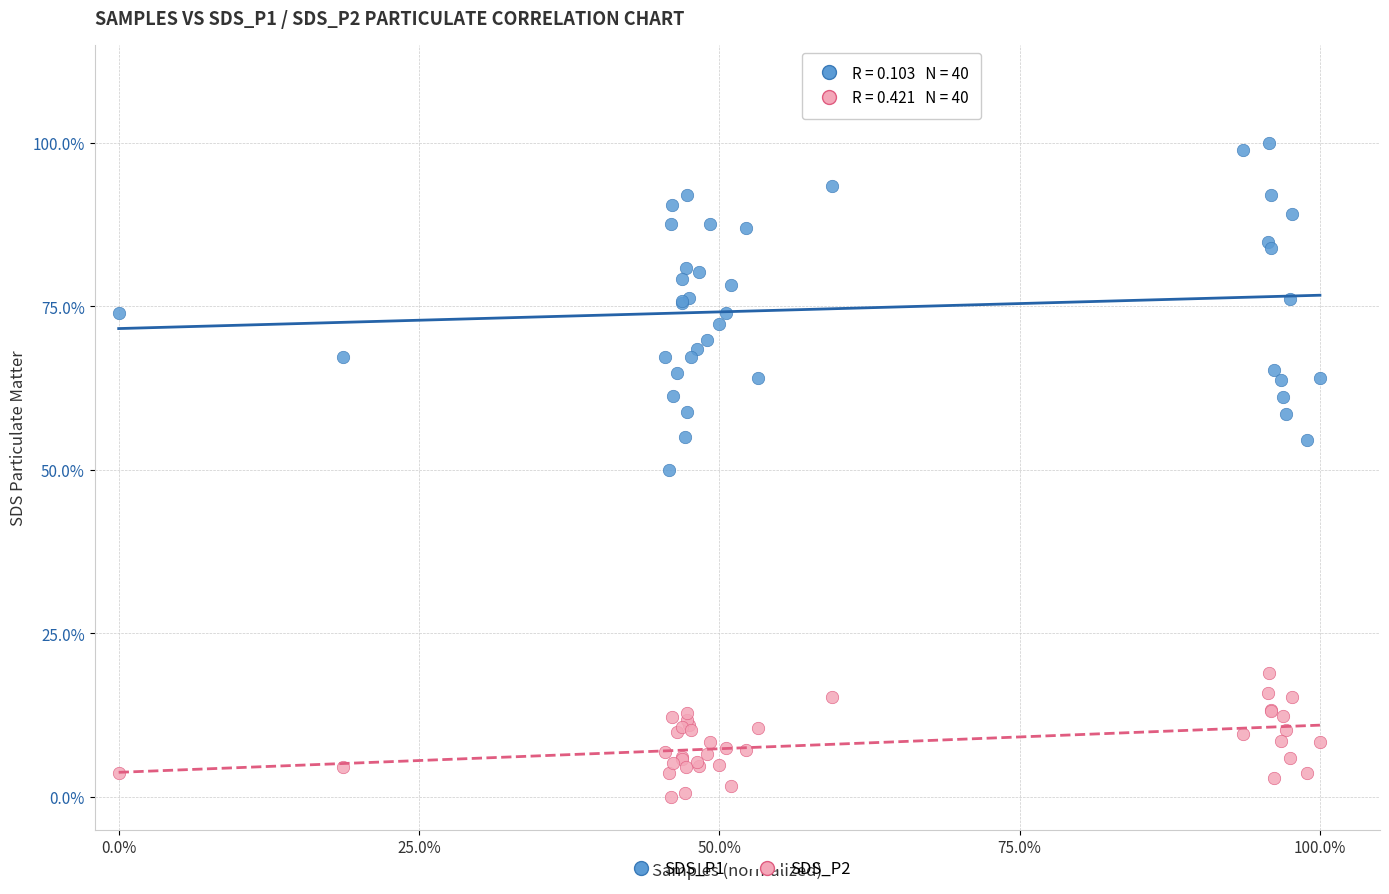

What are all the series names shown in the legend?

SDS_P1, SDS_P2